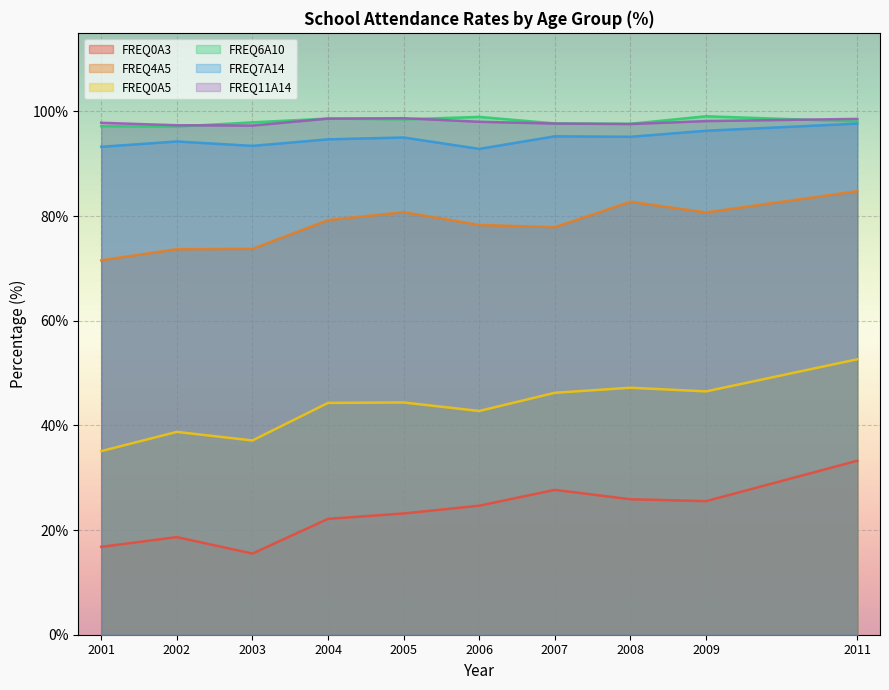

At which category does the chart reach its minimum across all series?

2003